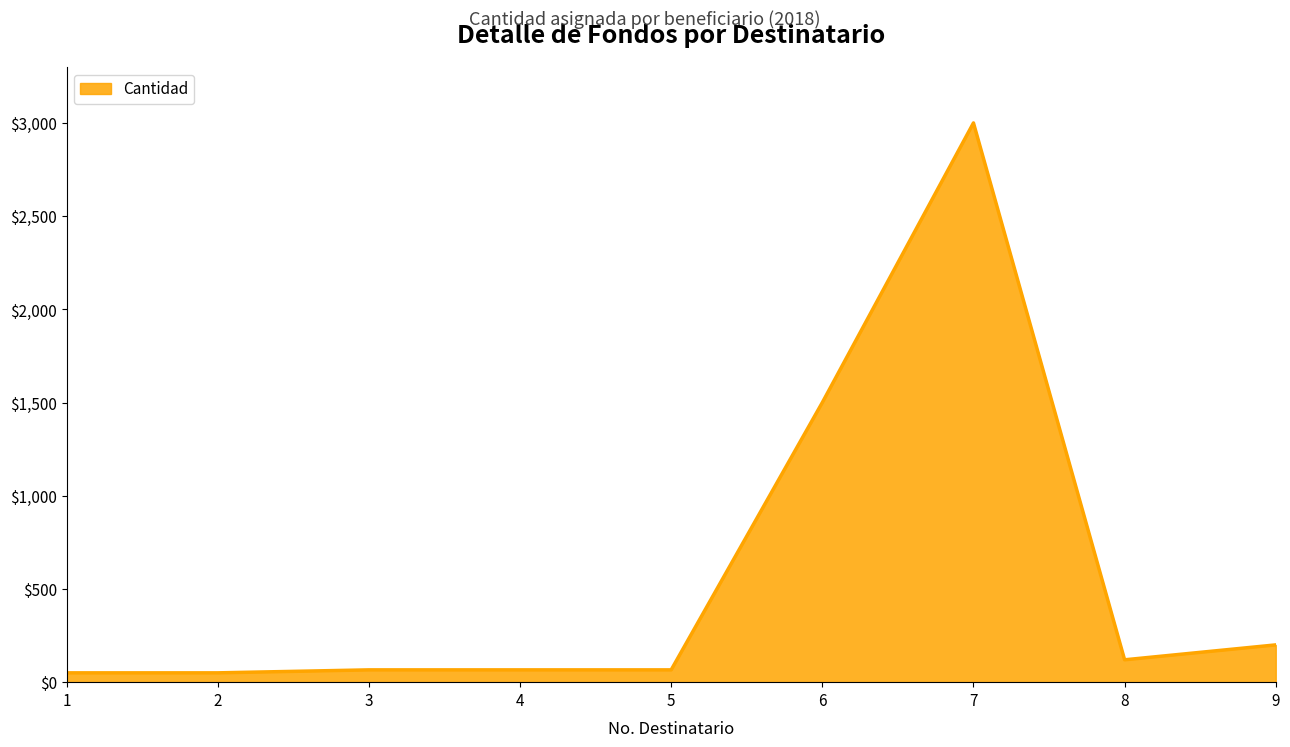

Does the chart have visible grid lines?

No